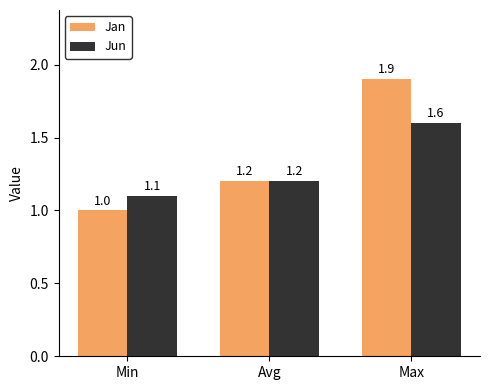

What is the label of the 1st bar from the left?

Min